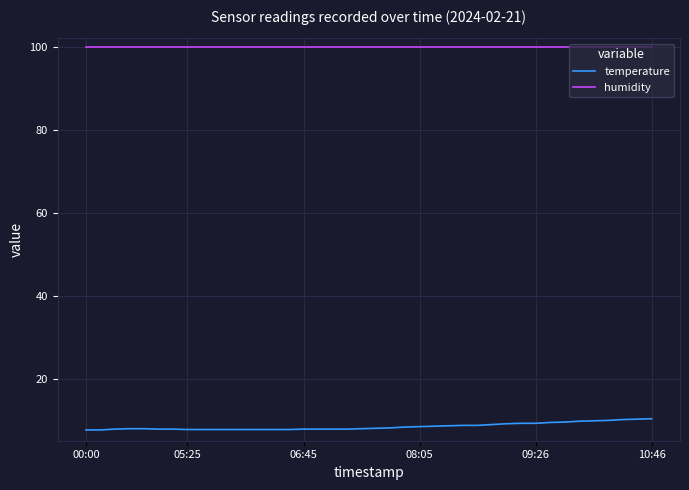

Rank the series by their average value, from highest to lowest.

humidity, temperature